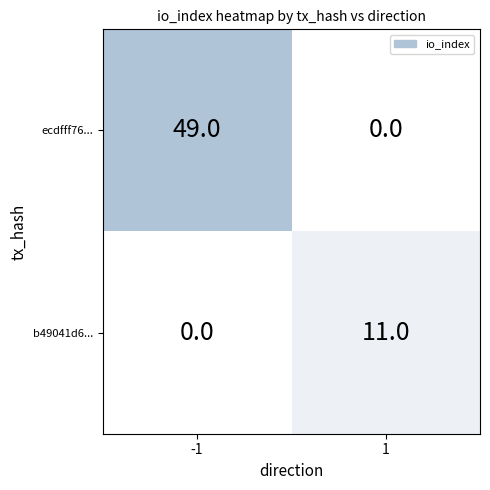

What is the approximate value of b49041d6... at 1?

11